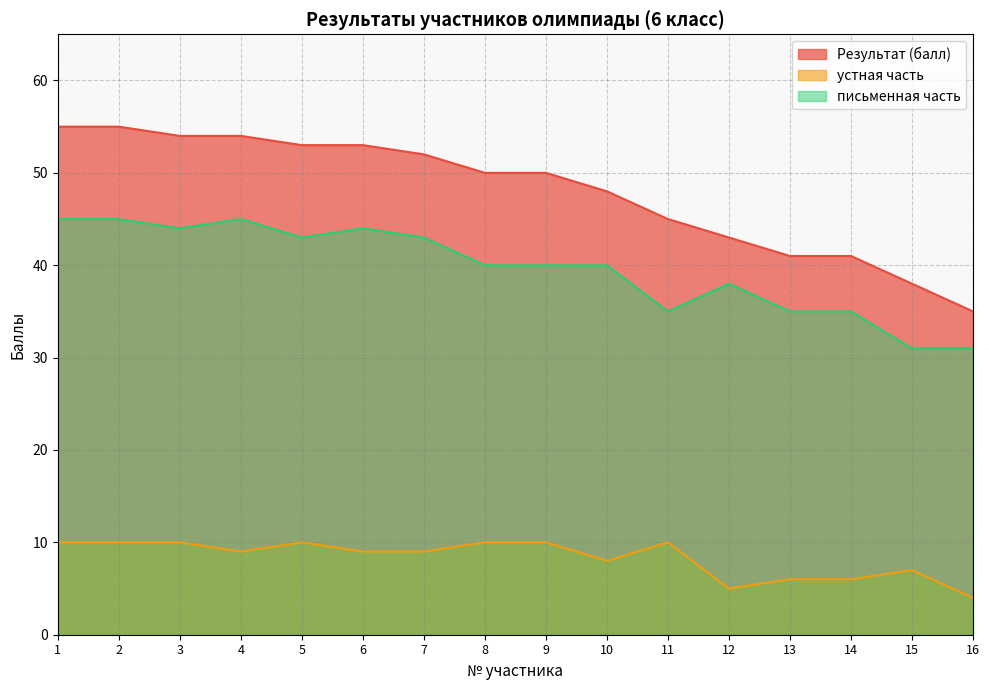

True or false: Результат (балл) and письменная часть intersect in this chart.

False